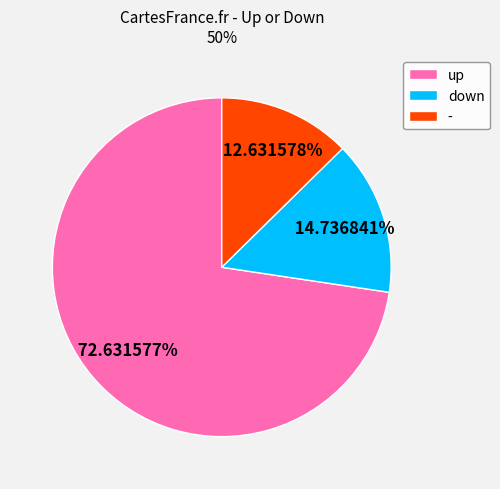

Which has a higher value, up or down?

up